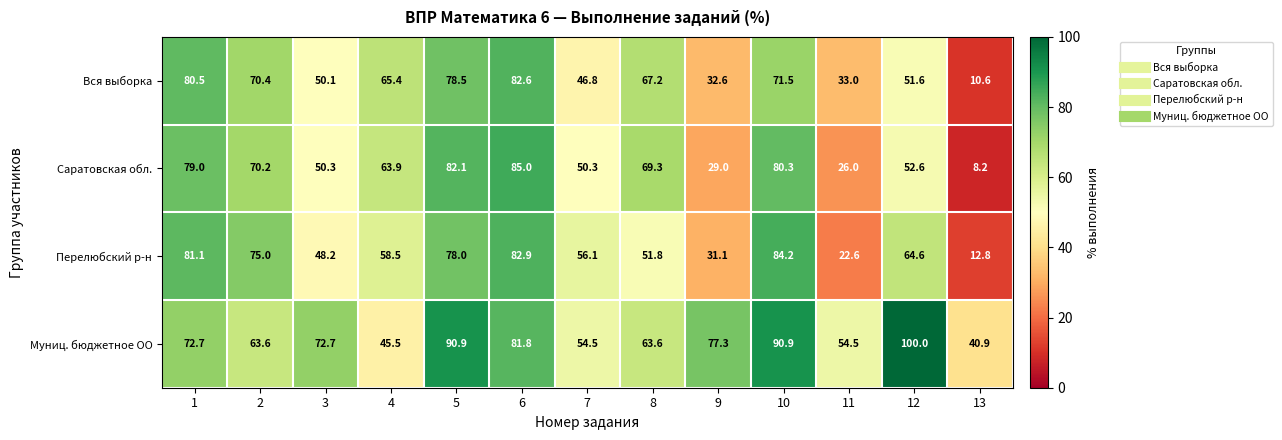

Is it true that Саратовская обл. equals 24.3 at 1?

False